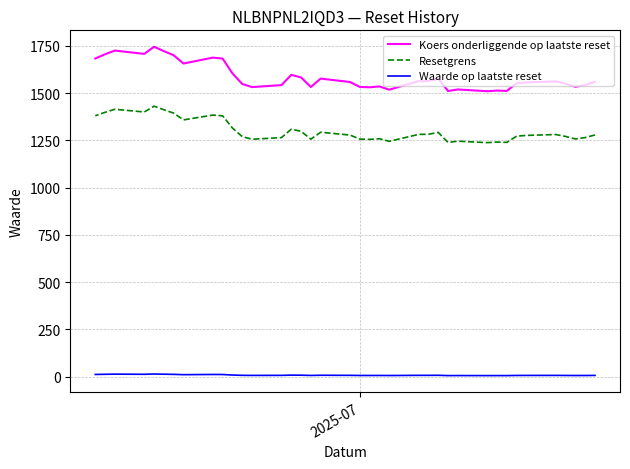

What is the difference between the second highest and minimum values in the Resetgrens series?

176.3